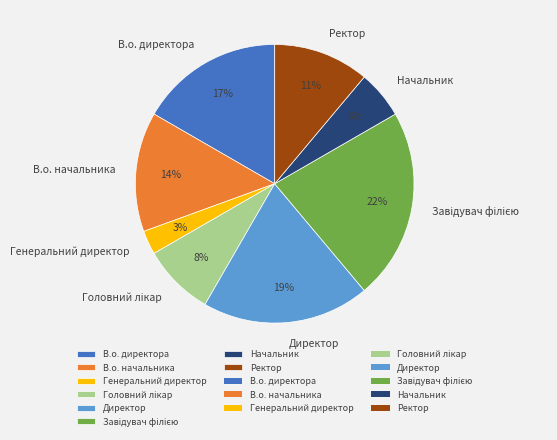

Which category has the smallest portion of the pie?

Генеральний директор